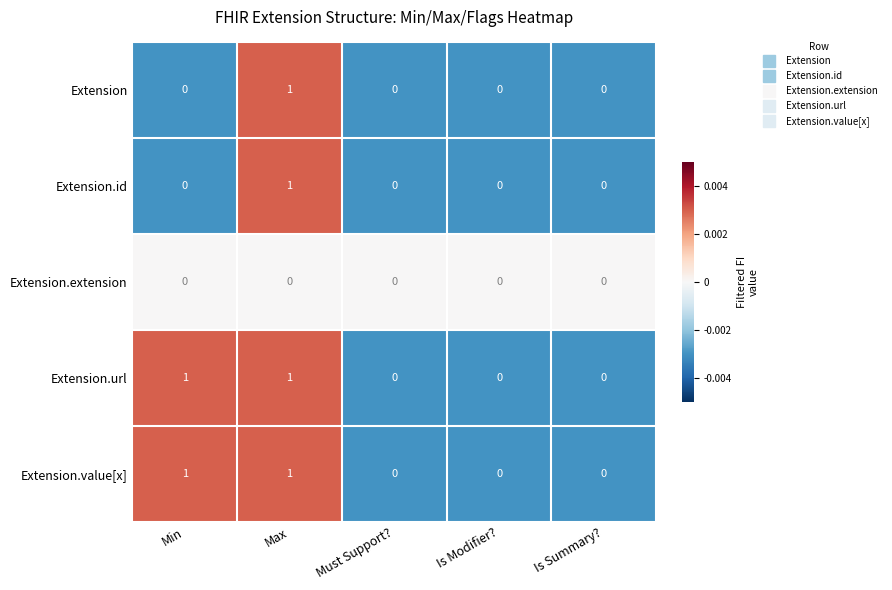

At which category is the sum across all series the highest?

Max